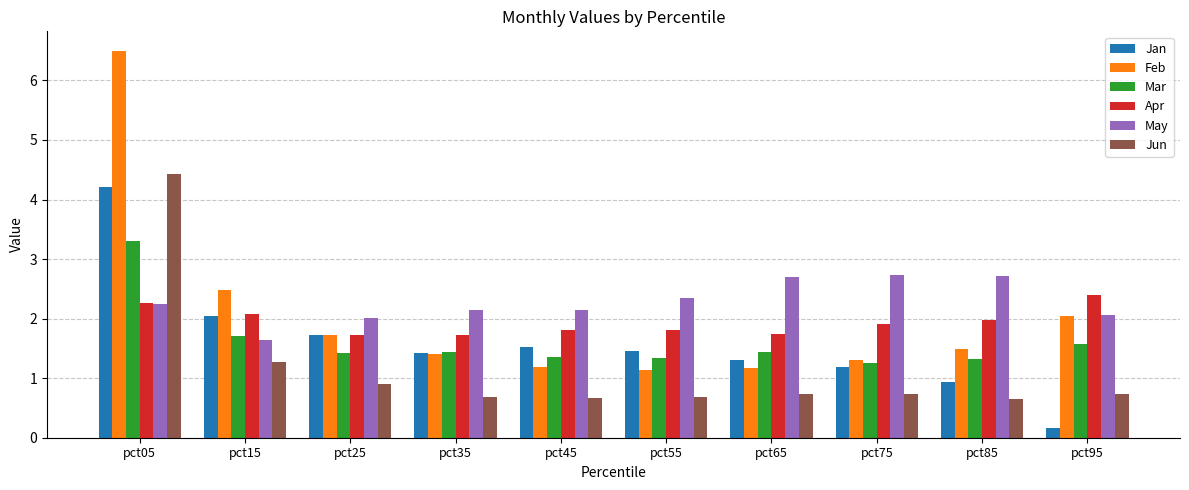

Rank the series by their maximum value, from lowest to highest.

Apr, May, Mar, Jan, Jun, Feb